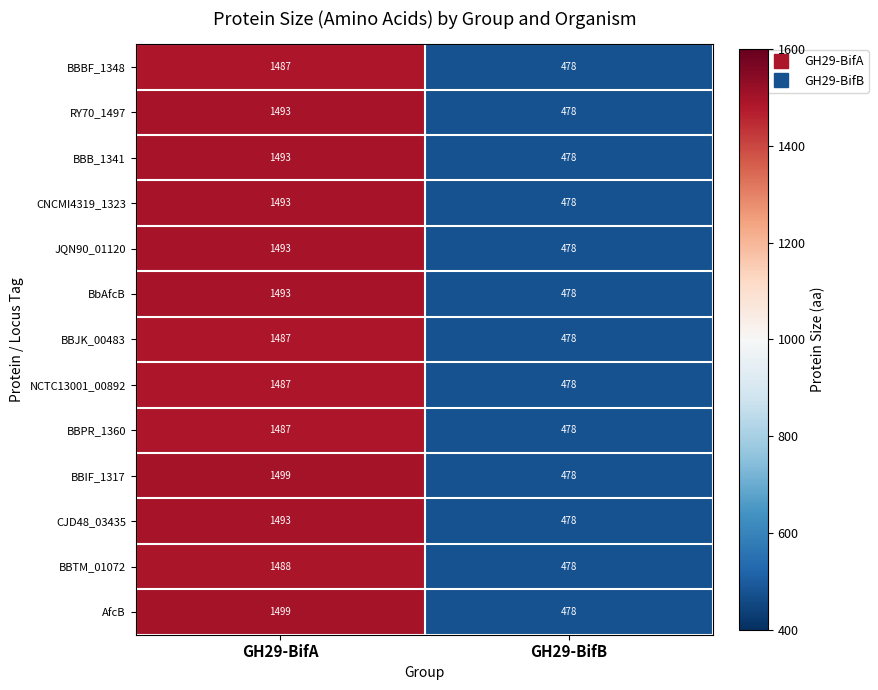

How many data points does each series have?

2